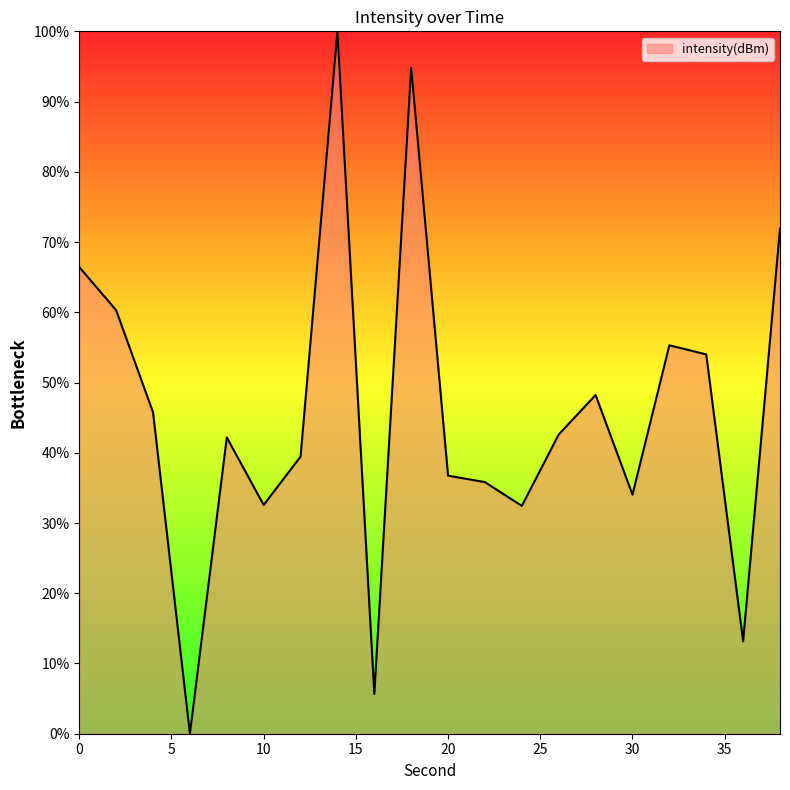

What is the maximum value shown in the chart?

100.0